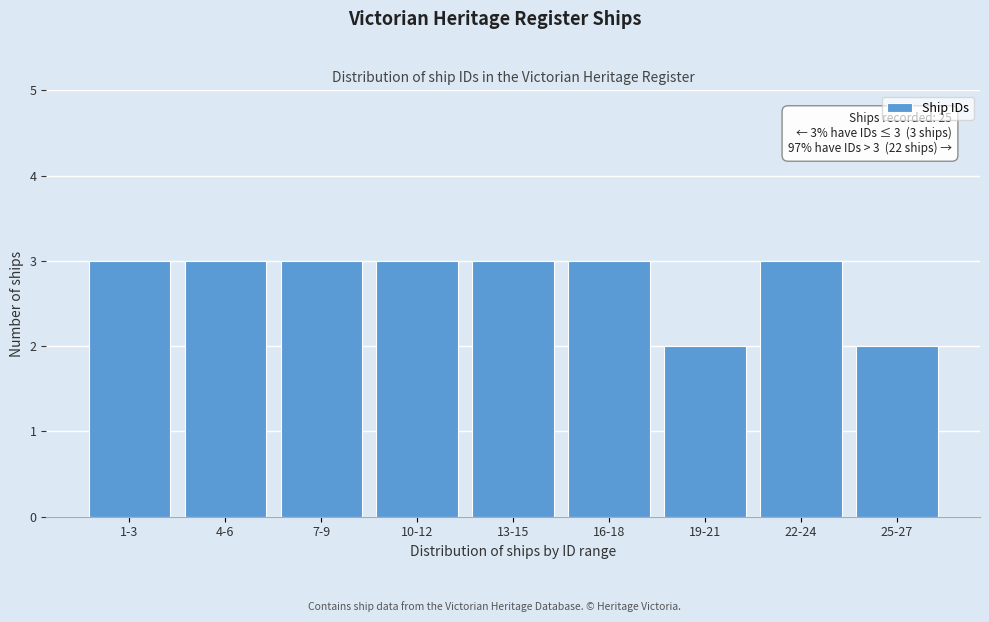

Reading left to right, what are all the values shown in this chart?

3	3	3	3	3	3	2	3	2